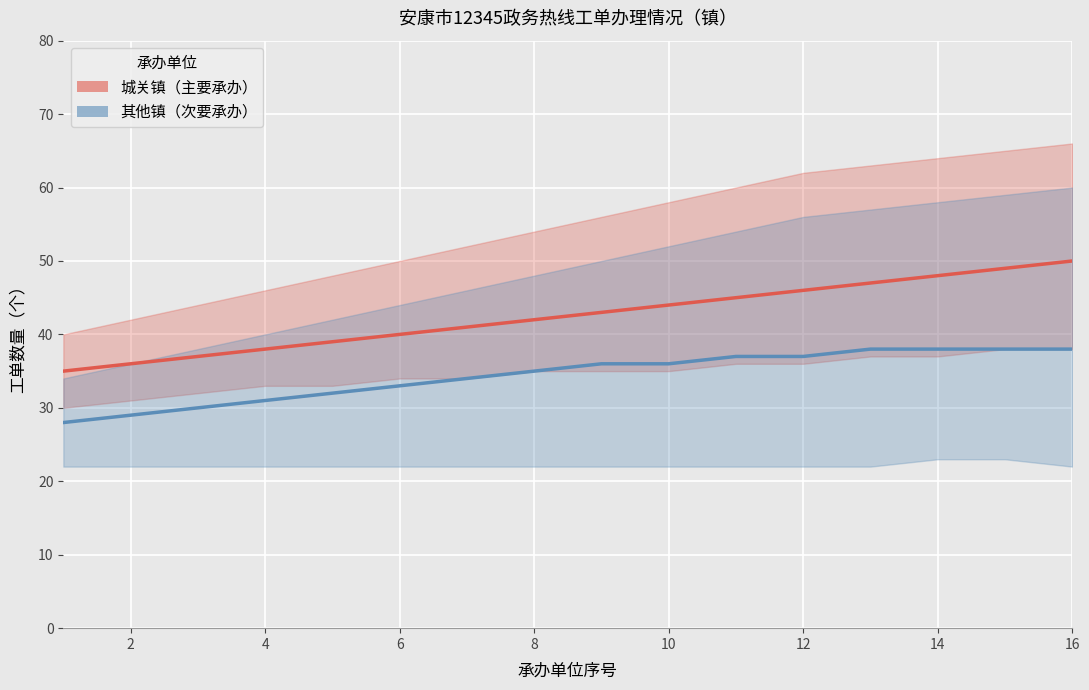

Count the number of data series in this chart.

2